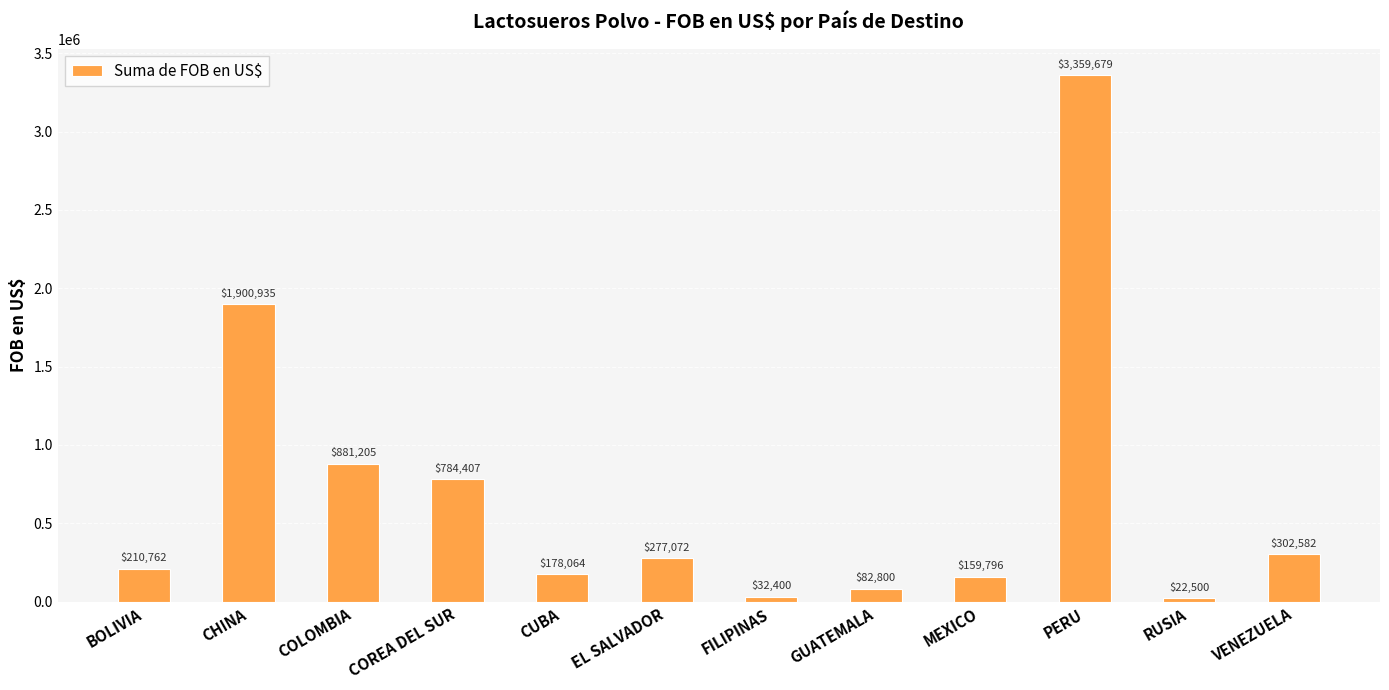

What is the difference between the maximum and minimum values?

3337178.8